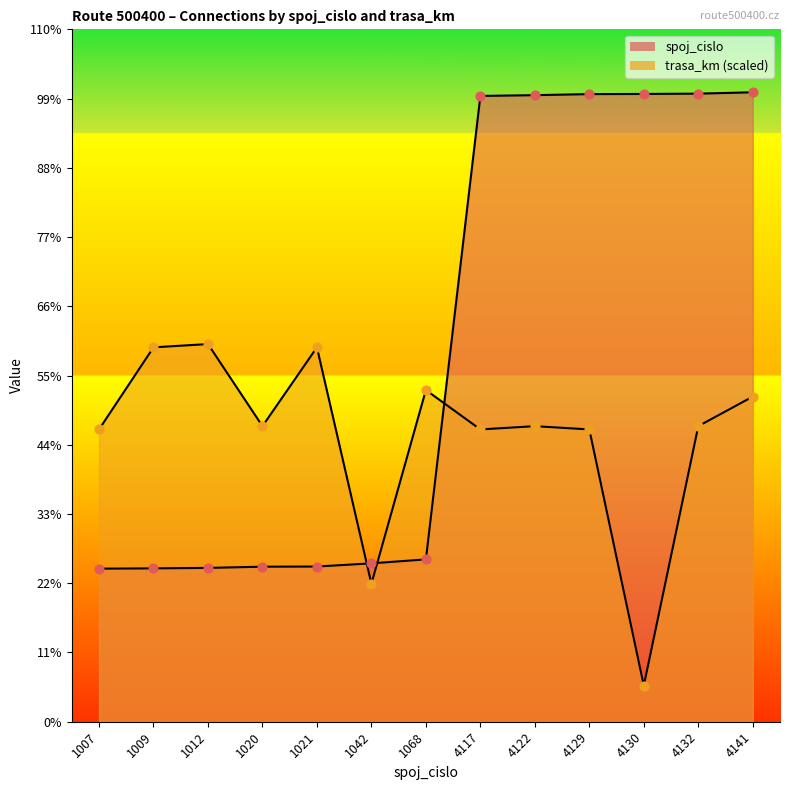

What is the total value across all series at 1009?

3472.0